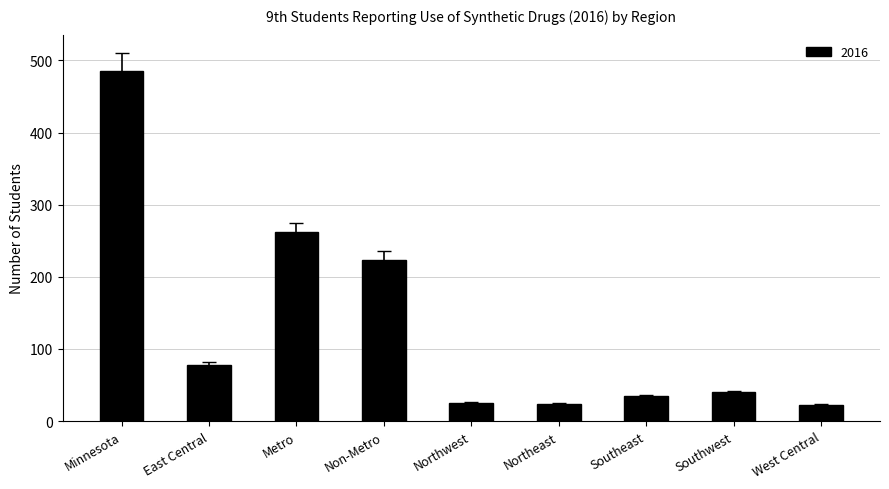

Does the chart contain any negative values?

No